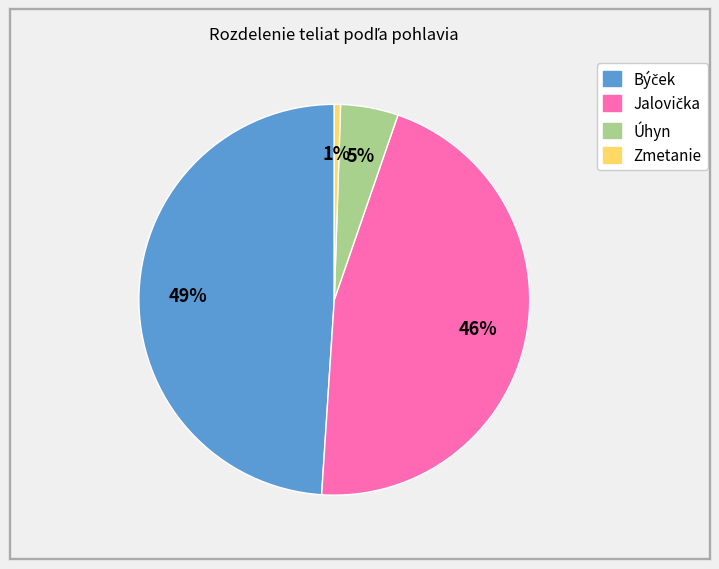

Does Zmetanie represent more than half of the total?

No